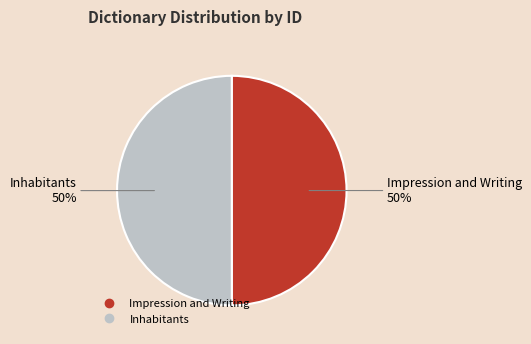

Is the sum of Impression and Writing and Inhabitants greater than half?

Yes